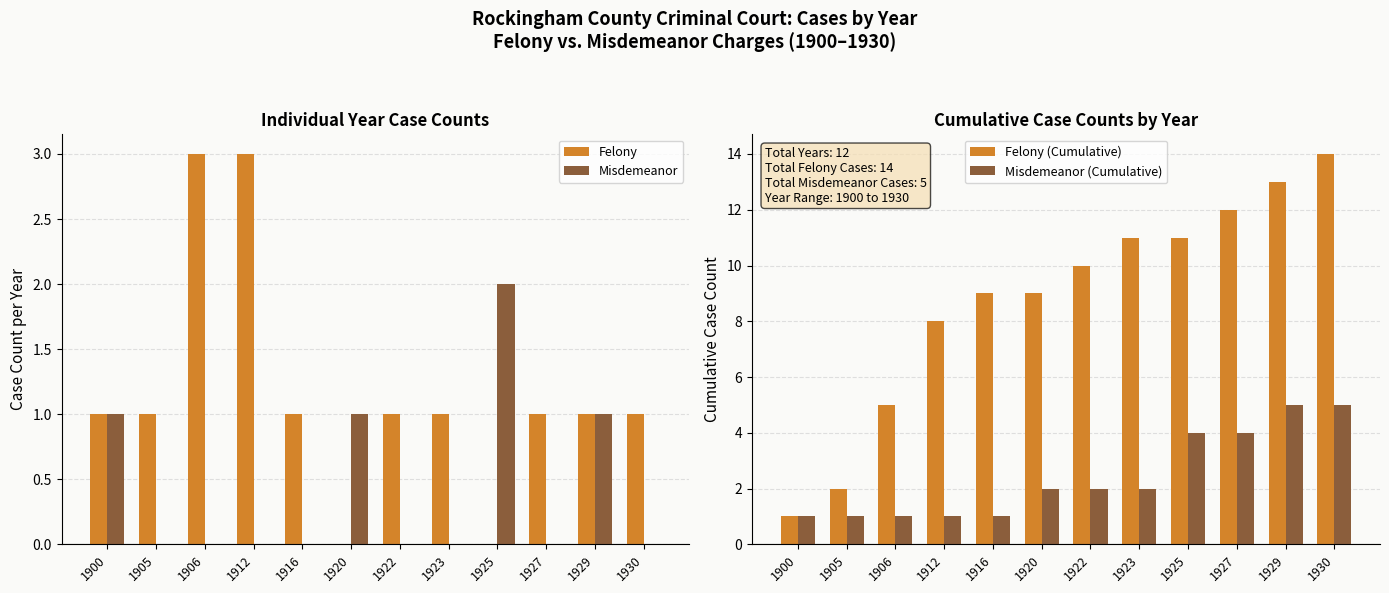

Is the value of Felony (Cumulative) at 1912 greater than the value of Misdemeanor (Cumulative) at 1930?

Yes